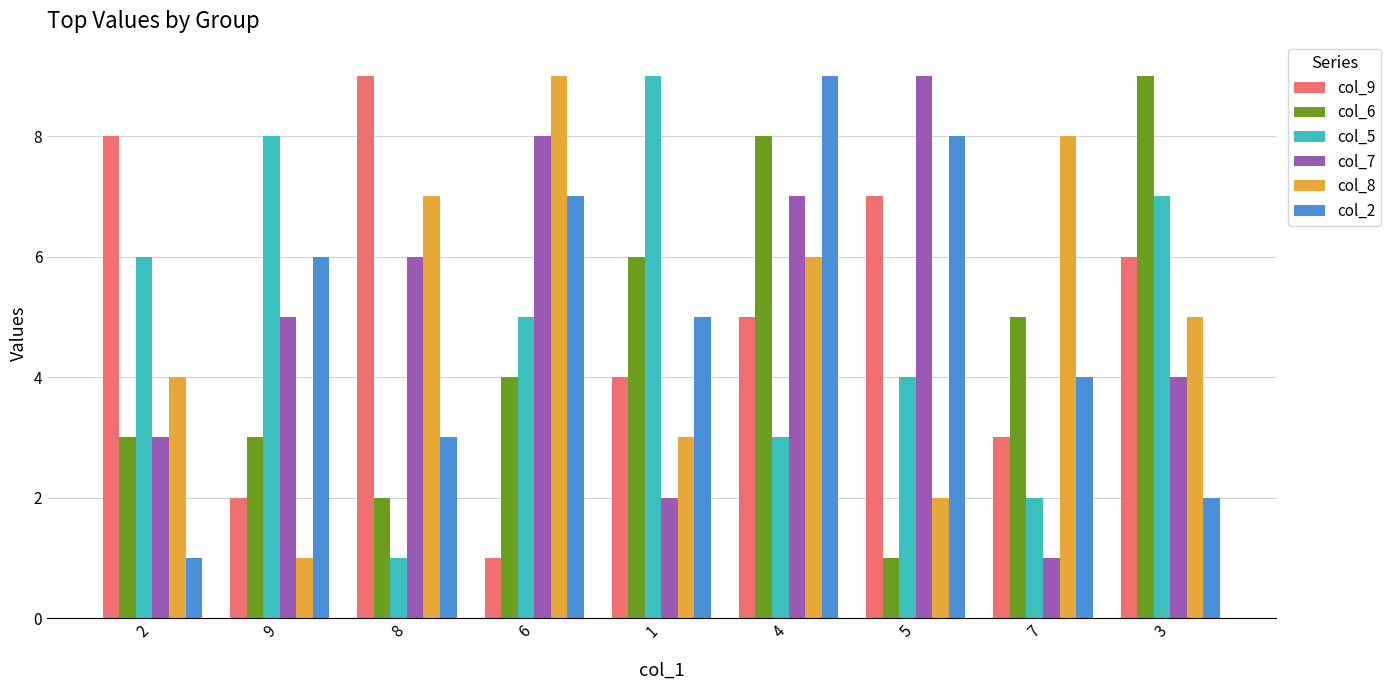

Which category has the highest value in the col_5 series?

1